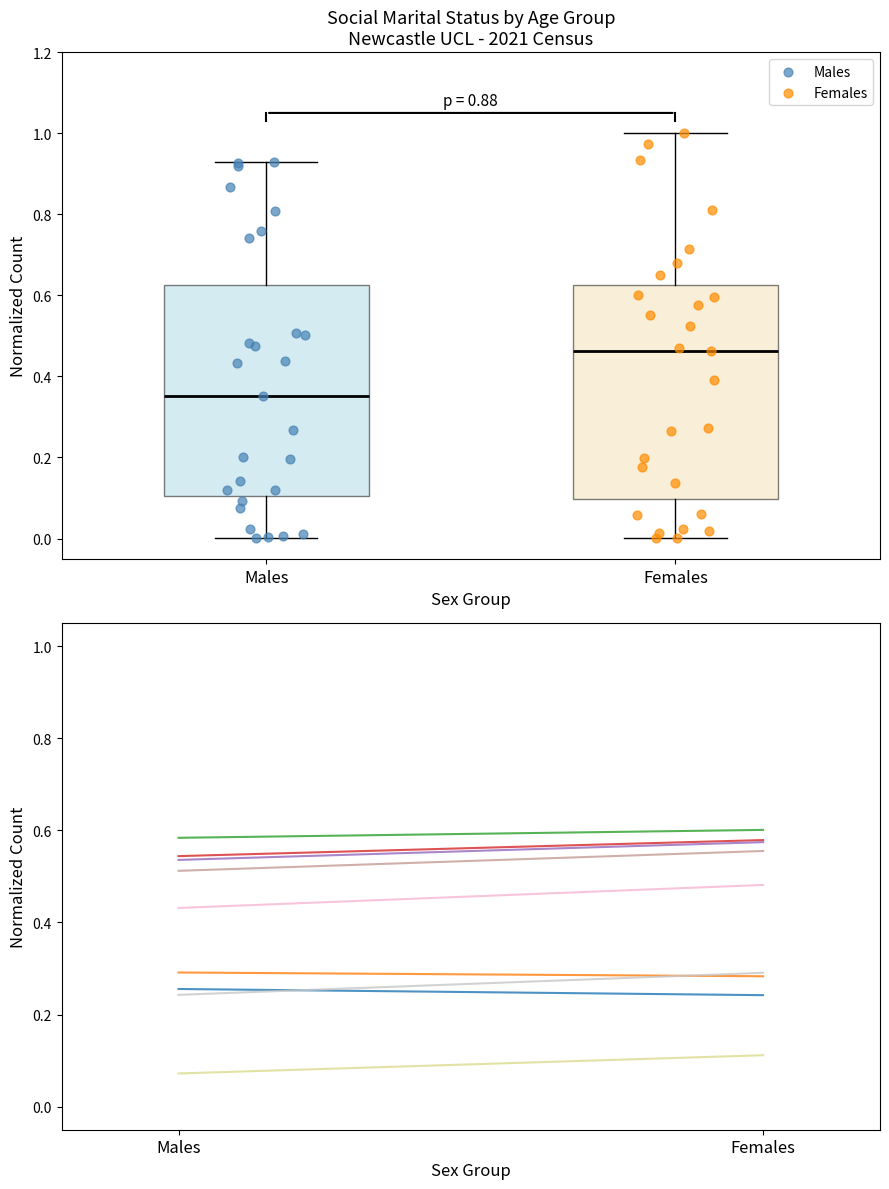

Which series reaches the maximum Y coordinate?

Females